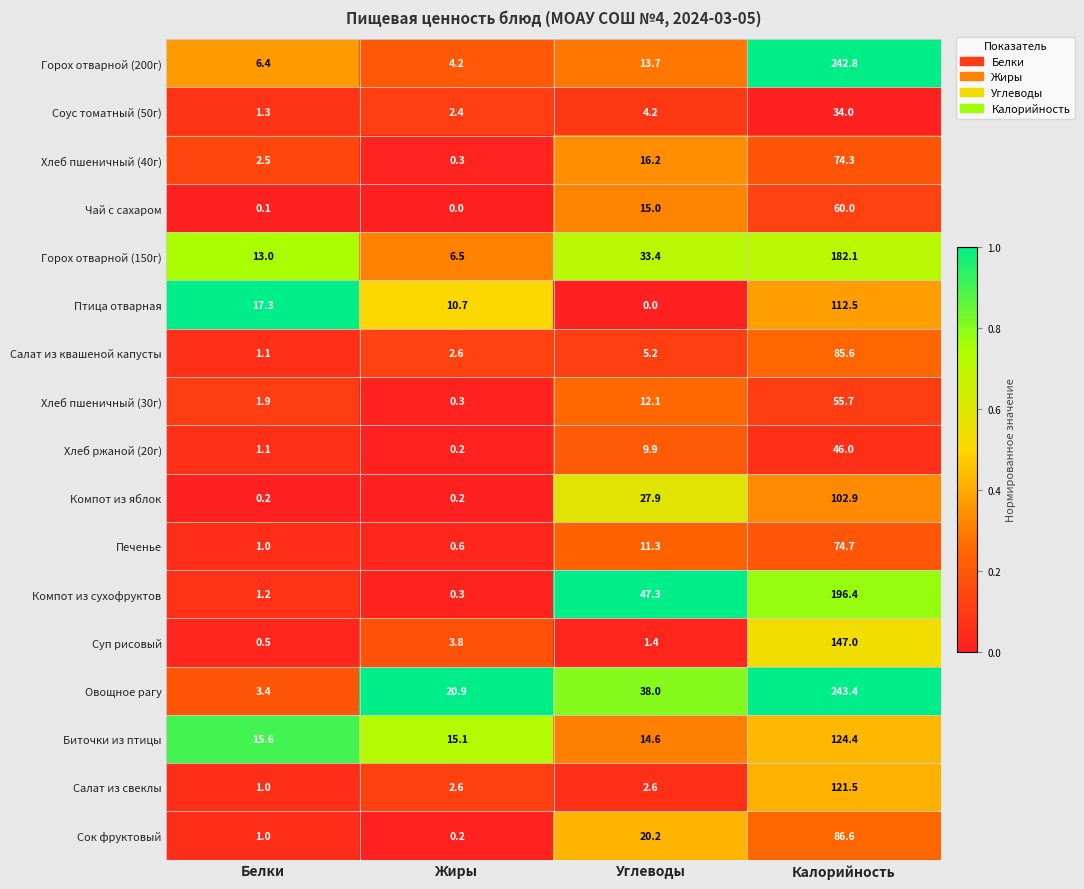

What is the maximum value for Горох отварной (200г)?

242.8